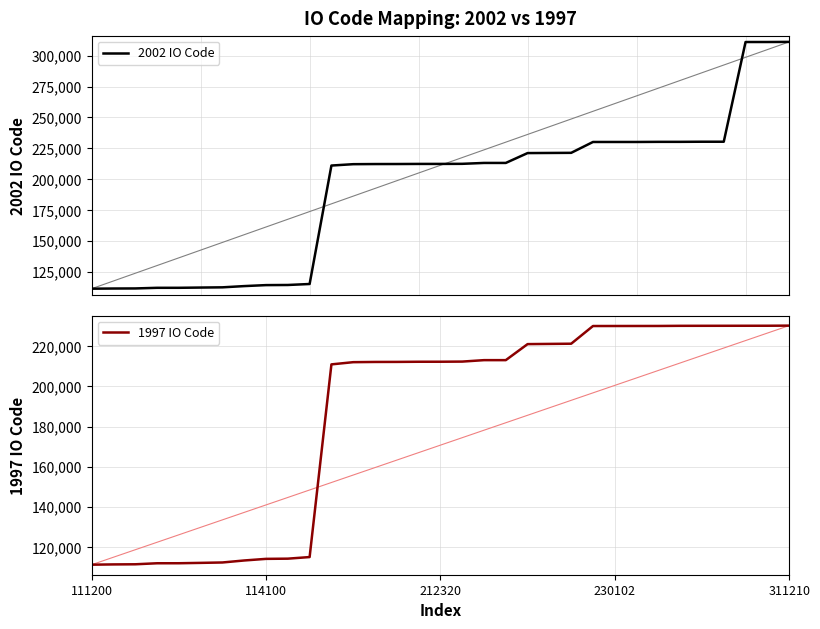

What is the difference between the 2002 IO Code values at 20 and 6?

108800